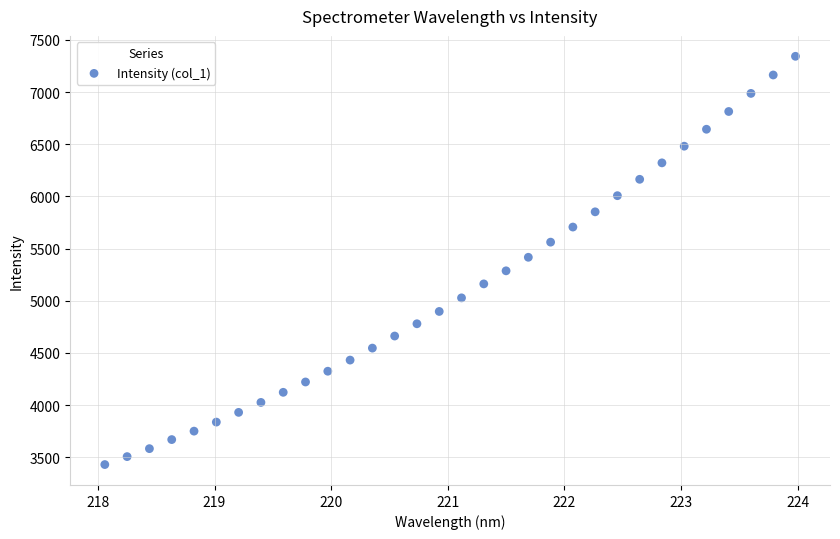

What is the range of Y values (max minus min)?

3912.8